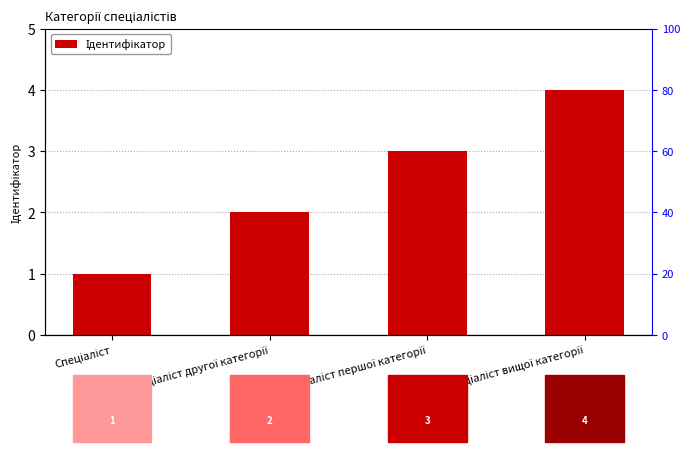

Reading right to left, what are all the values shown in this chart?

Спеціаліст вищої категорії=4	Спеціаліст першої категорії=3	Спеціаліст другої категорії=2	Спеціаліст=1